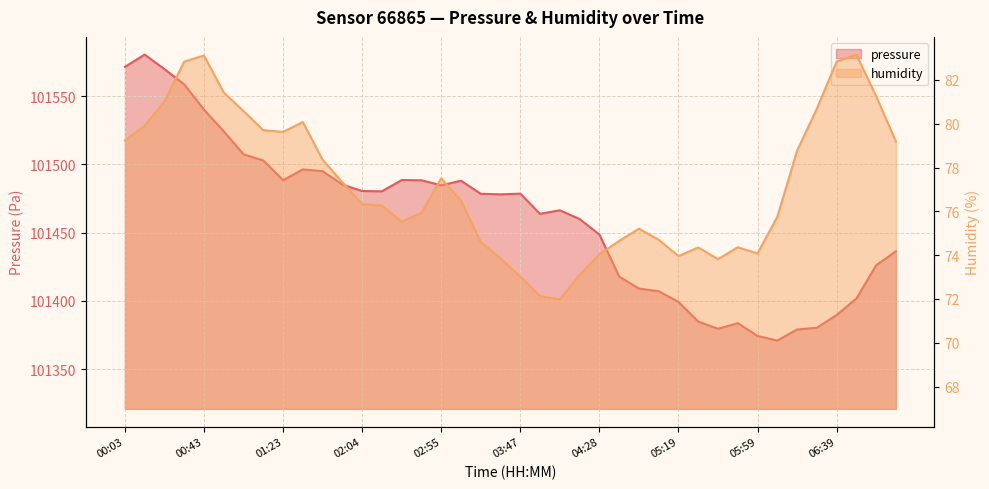

What is the value of the pressure point at the 5th from the left?

101540.0